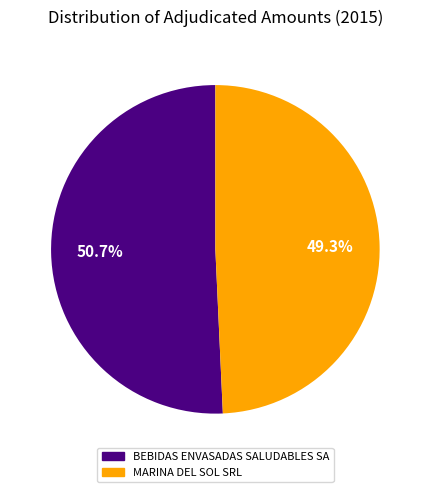

Which slice represents more than half of the pie?

BEBIDAS ENVASADAS SALUDABLES SA